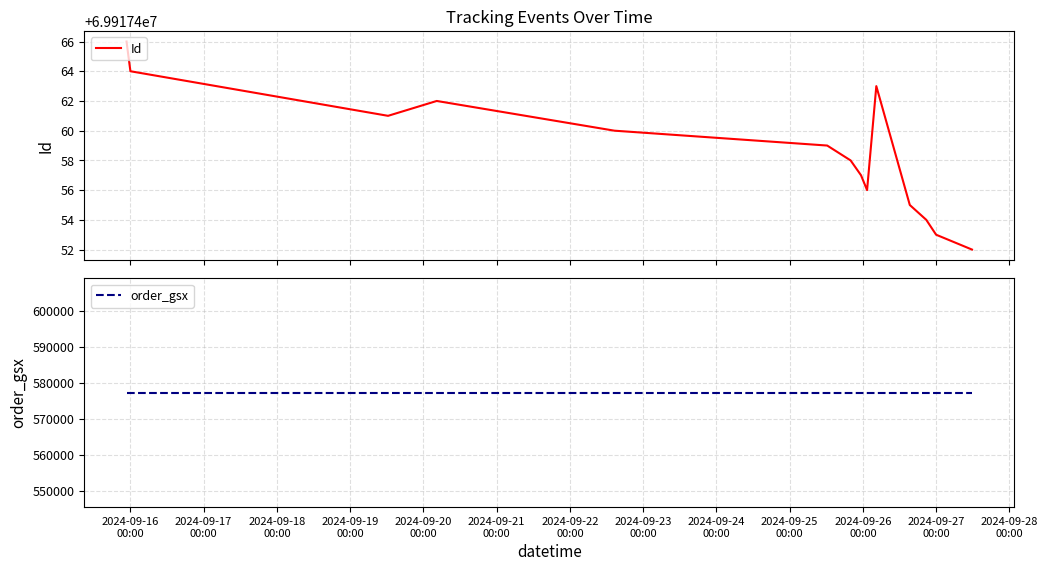

At which category does Id reach its first local peak?

2024-09-20
00:00